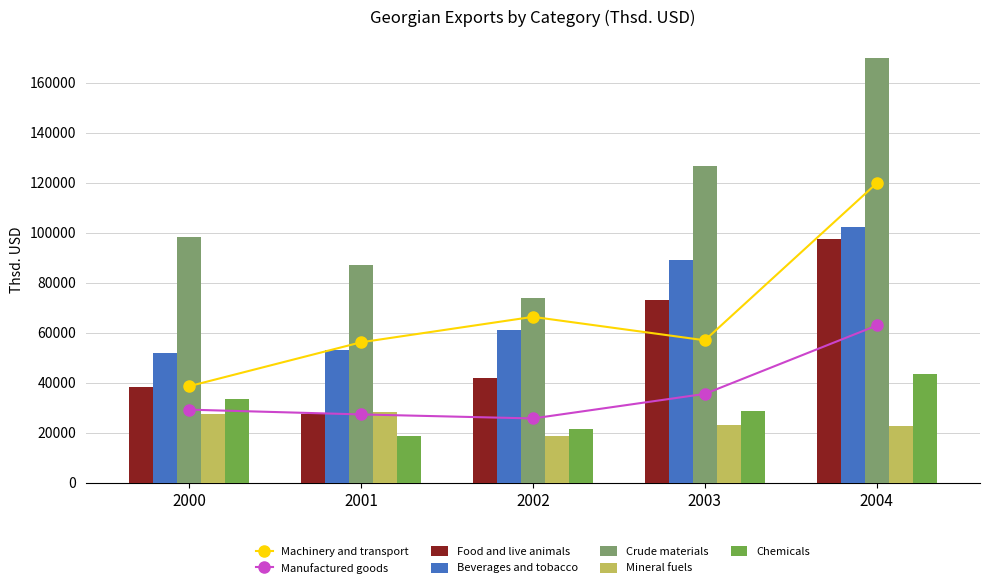

Is the value of Food and live animals at 2000 greater than the value of Chemicals at 2004?

No